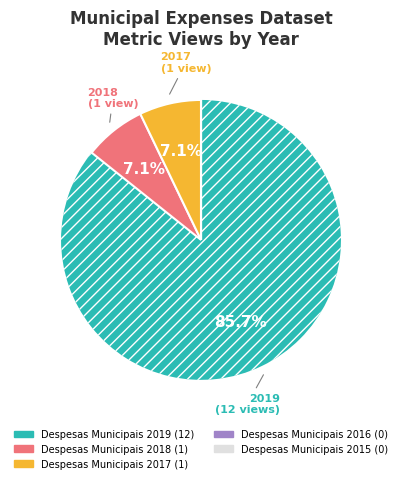

True or false: Despesas Municipais 2018 accounts for 7% of the total.

True